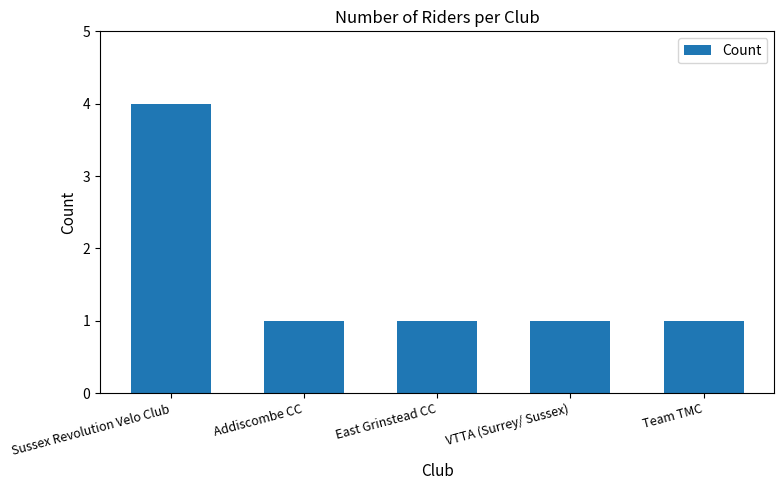

Does the chart contain stacked bars?

No